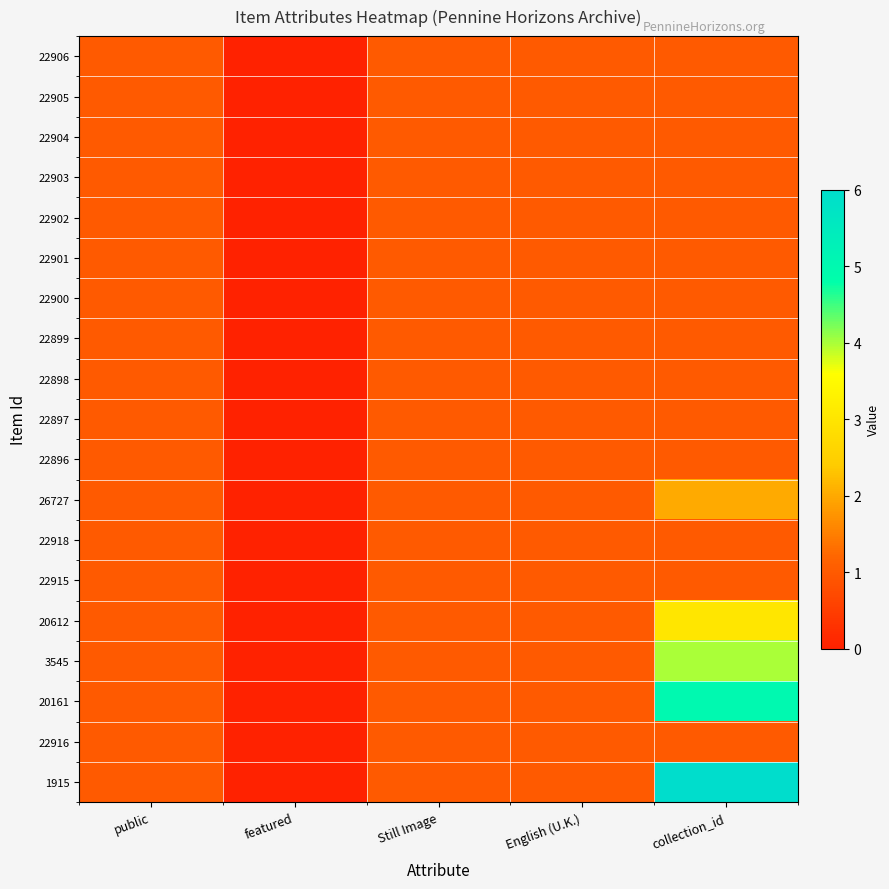

Reading left to right, what are all the values shown in this chart?

22906: public=1	featured=0	Still Image=1	English (U.K.)=1	collection_id=1
22905: public=1	featured=0	Still Image=1	English (U.K.)=1	collection_id=1
22904: public=1	featured=0	Still Image=1	English (U.K.)=1	collection_id=1
22903: public=1	featured=0	Still Image=1	English (U.K.)=1	collection_id=1
22902: public=1	featured=0	Still Image=1	English (U.K.)=1	collection_id=1
22901: public=1	featured=0	Still Image=1	English (U.K.)=1	collection_id=1
22900: public=1	featured=0	Still Image=1	English (U.K.)=1	collection_id=1
22899: public=1	featured=0	Still Image=1	English (U.K.)=1	collection_id=1
22898: public=1	featured=0	Still Image=1	English (U.K.)=1	collection_id=1
22897: public=1	featured=0	Still Image=1	English (U.K.)=1	collection_id=1
22896: public=1	featured=0	Still Image=1	English (U.K.)=1	collection_id=1
26727: public=1	featured=0	Still Image=1	English (U.K.)=1	collection_id=2
22918: public=1	featured=0	Still Image=1	English (U.K.)=1	collection_id=1
22915: public=1	featured=0	Still Image=1	English (U.K.)=1	collection_id=1
20612: public=1	featured=0	Still Image=1	English (U.K.)=1	collection_id=3
3545: public=1	featured=0	Still Image=1	English (U.K.)=1	collection_id=4
20161: public=1	featured=0	Still Image=1	English (U.K.)=1	collection_id=5
22916: public=1	featured=0	Still Image=1	English (U.K.)=1	collection_id=1
1915: public=1	featured=0	Still Image=1	English (U.K.)=1	collection_id=6